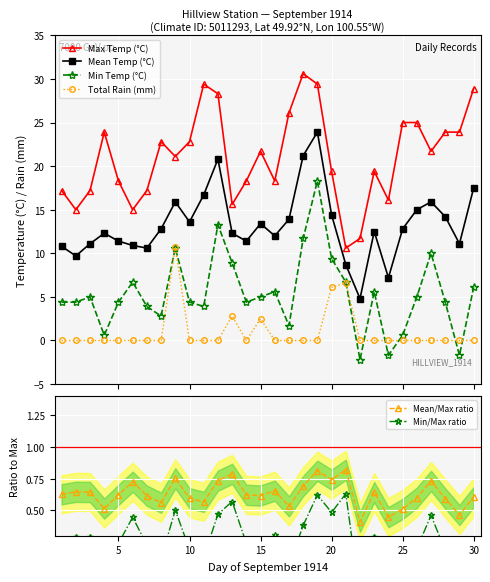

Rank the series by their maximum value, from highest to lowest.

Max Temp (°C), Mean Temp (°C), Min Temp (°C), Total Rain (mm), Mean/Max ratio, Min/Max ratio